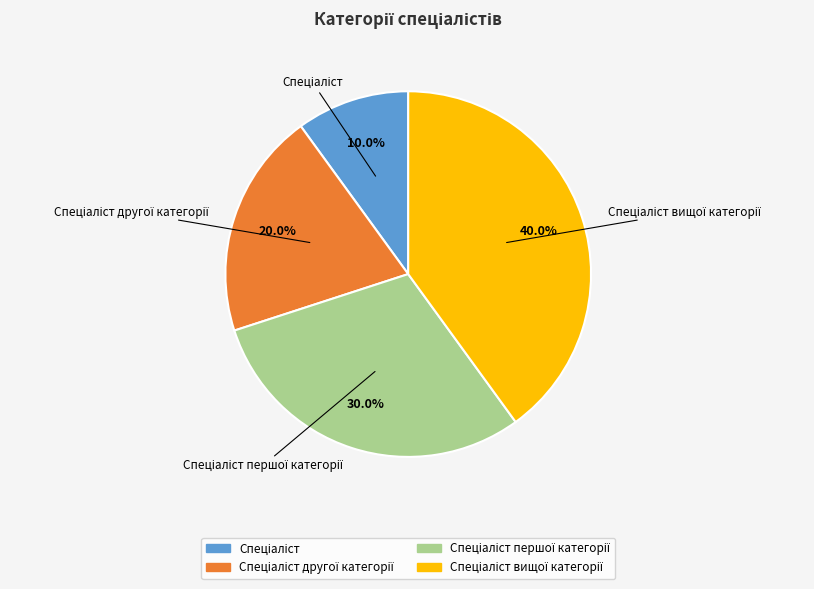

How many slices are in this pie chart?

4